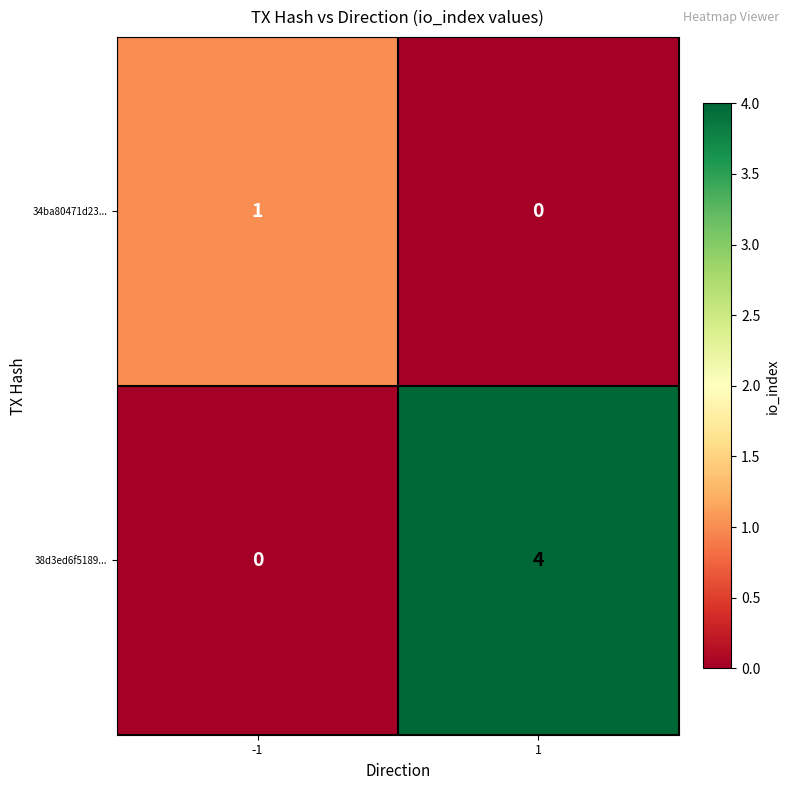

List the series in order of their peak value, highest first.

38d3ed6f5189..., 34ba80471d23...